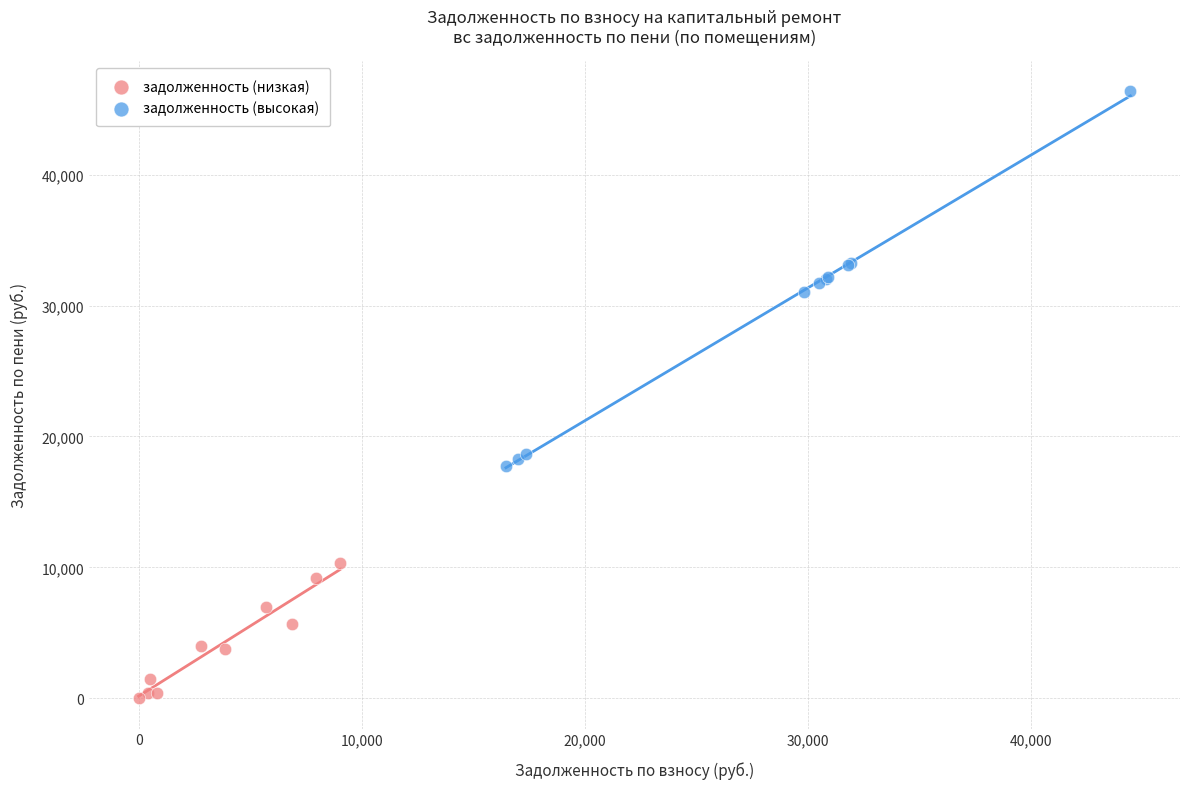

Which series has the widest spread of Y values?

задолженность (высокая)